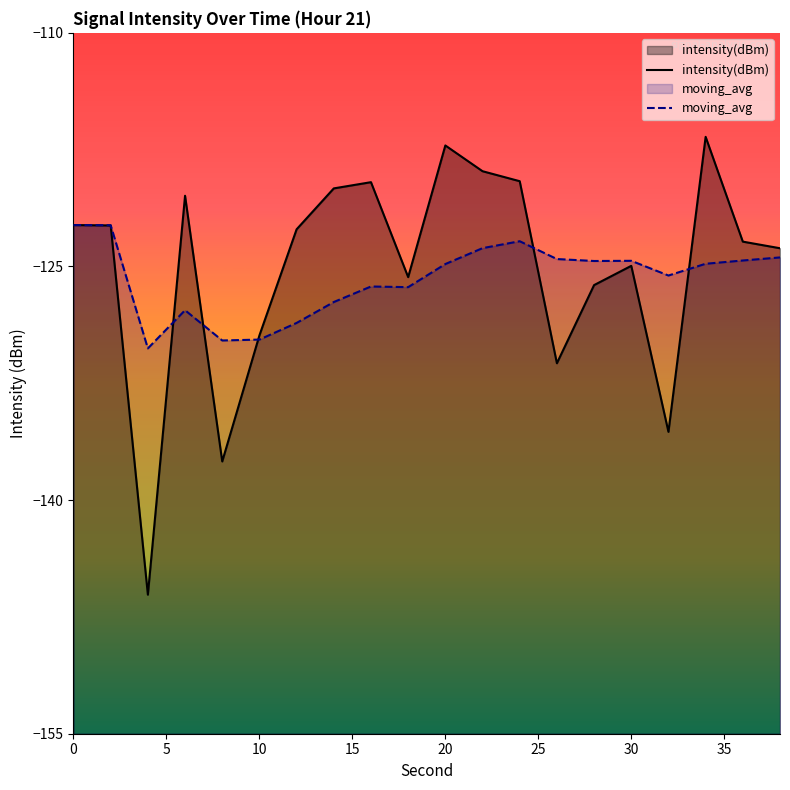

How many data points in moving_avg are less than -124?

16